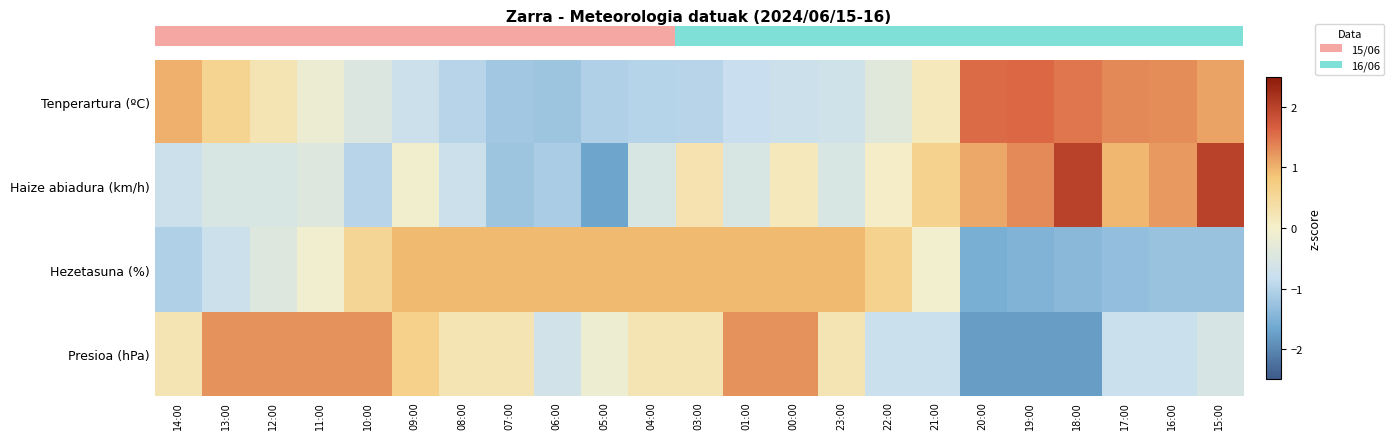

What is the maximum value shown in the chart?

2.0